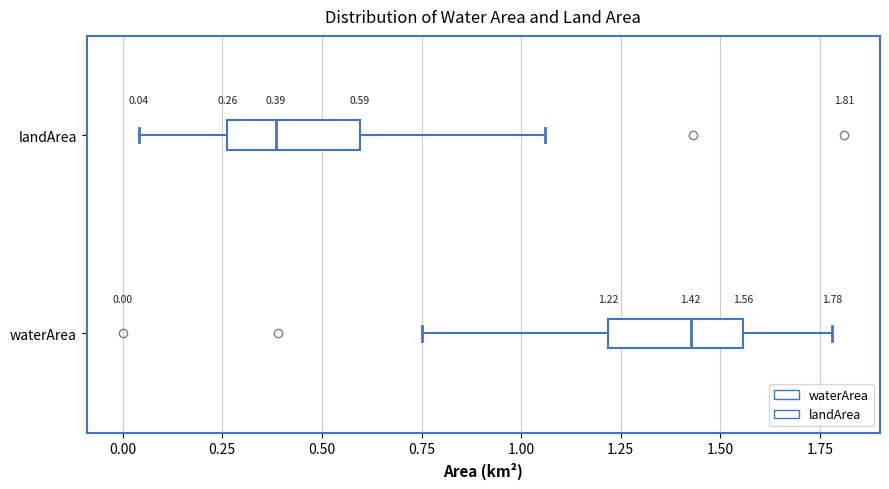

Which box's median line is the furthest to the left?

landArea